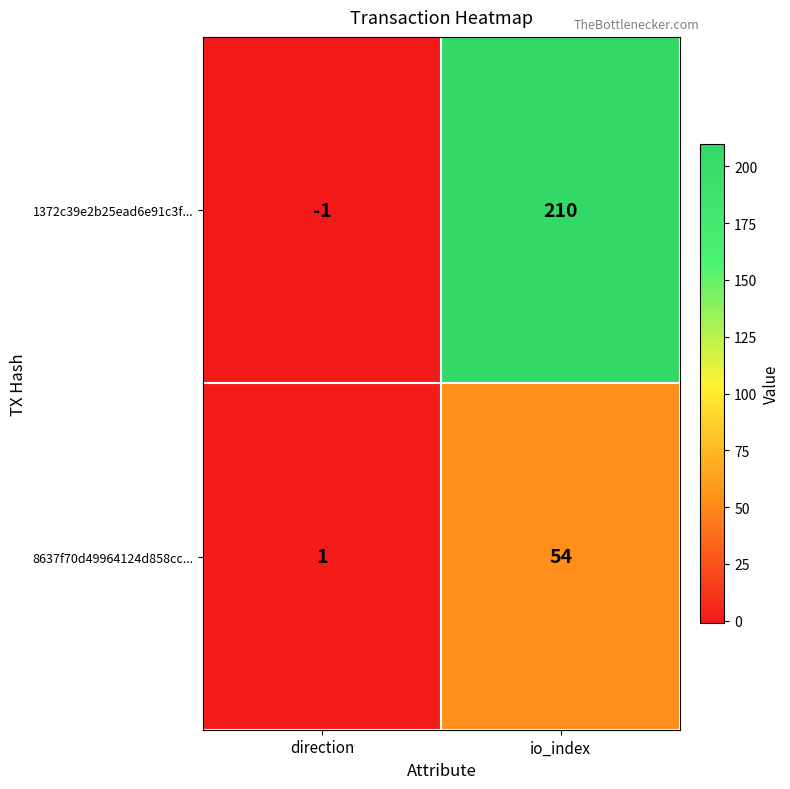

What is the average value of the 8637f70d49964124d858cc... series?

28